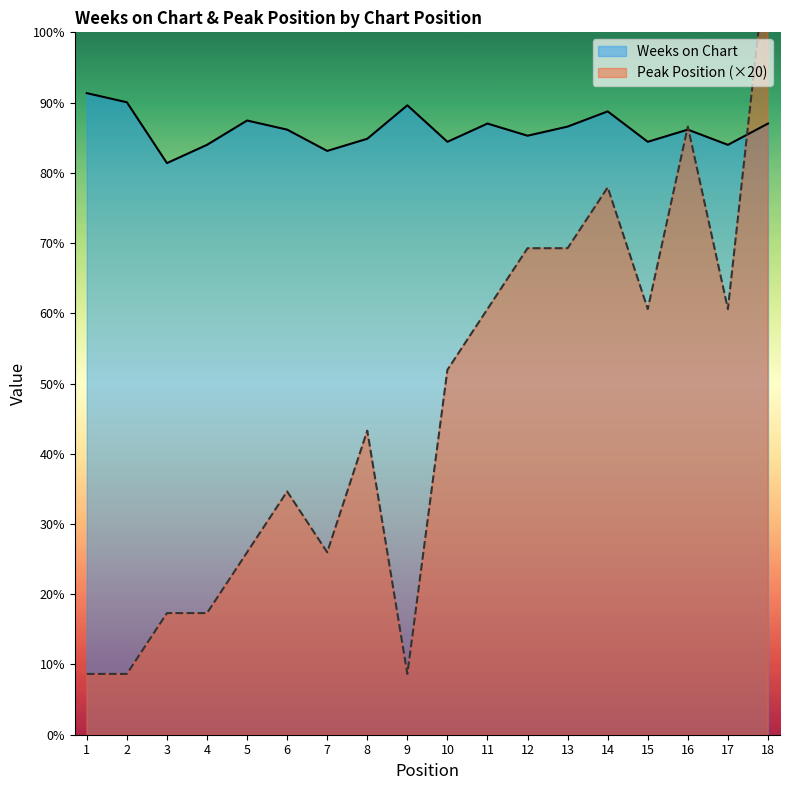

Is the value of Weeks on Chart at 8 greater than the value of Peak Position at 4?

Yes